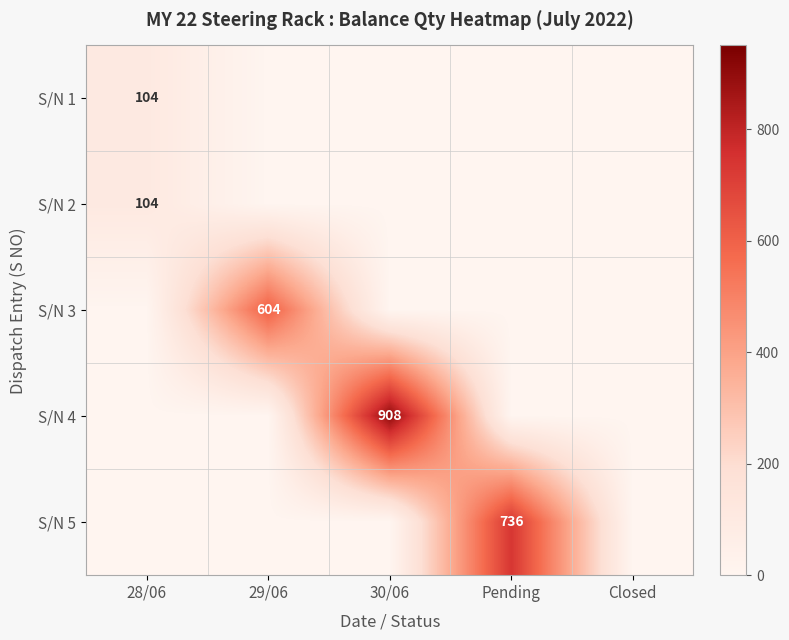

The value of S/N 3 at 28/06 is 293. True or false?

False